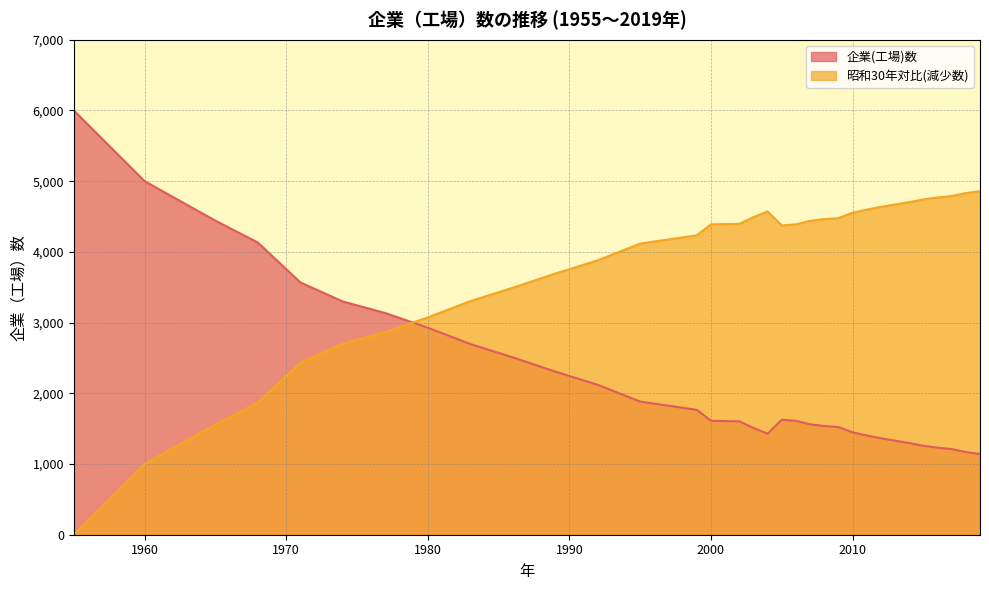

At which category is the sum across all series the highest?

1955